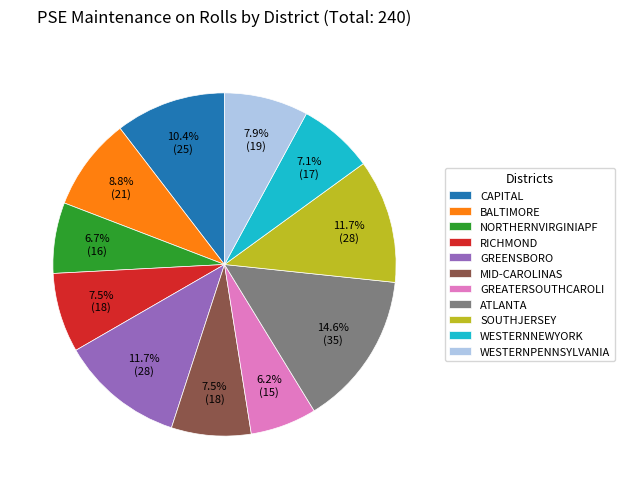

To the nearest percent, what is the average slice percentage?

9%